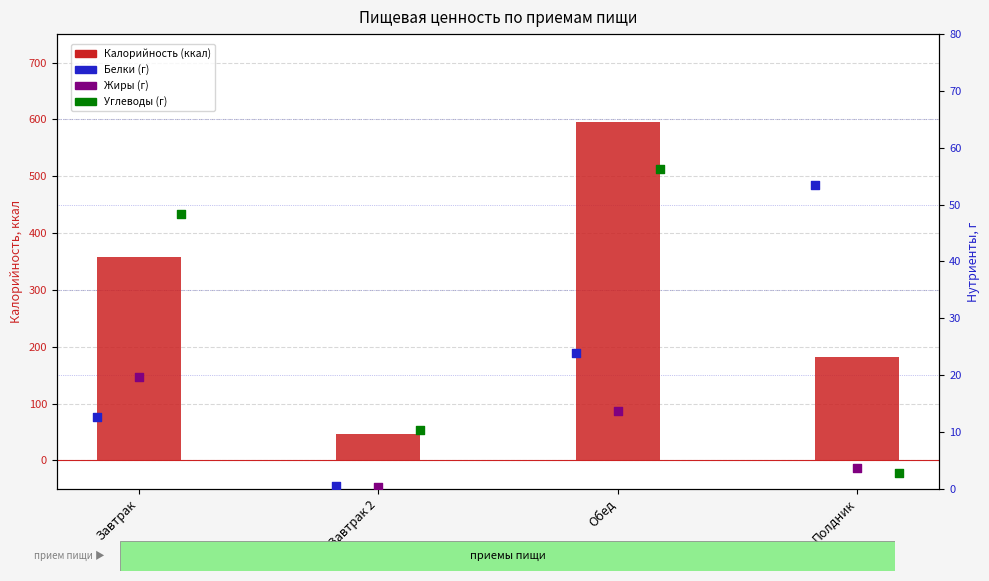

What are all the series names shown in the legend?

Калорийность (ккал), Белки (г), Жиры (г), Углеводы (г)